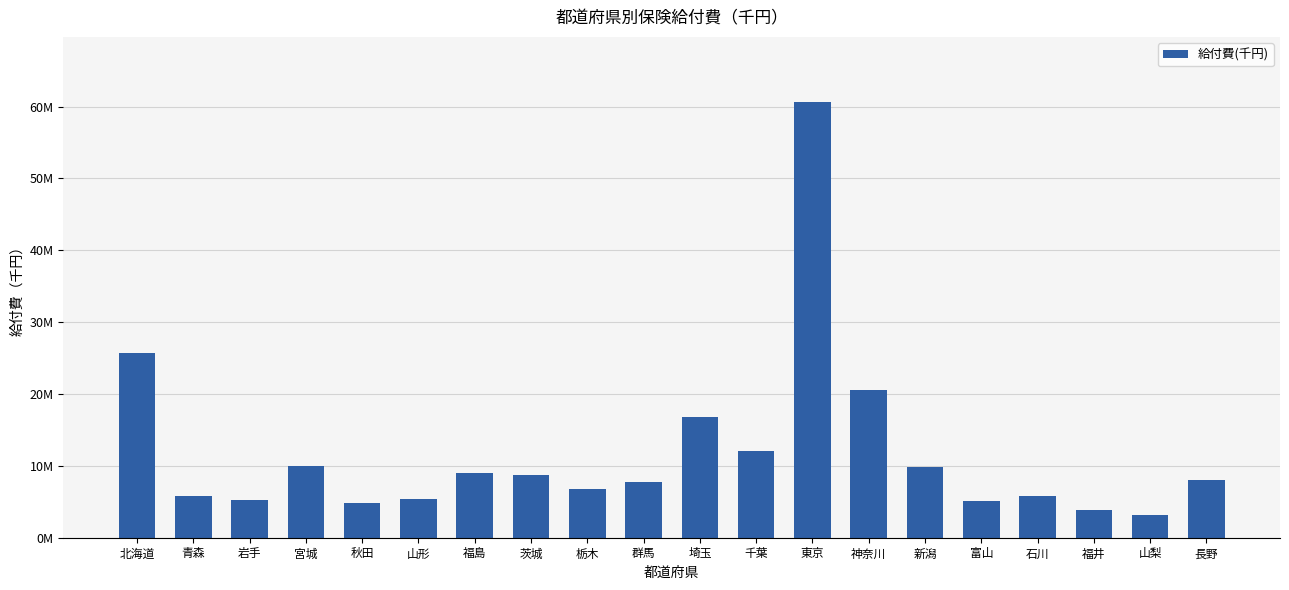

Does the chart contain any negative values?

No